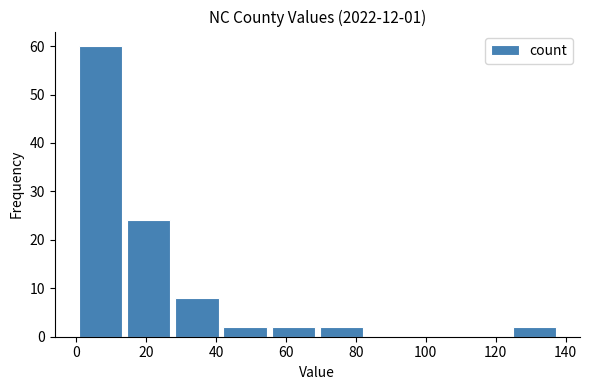

Reading left to right, list every bar in this chart as the range it spans on the x-axis followed by its height. Neither the bar edges nor the heights are printed on the chart, so give them approximately, as read against the axes.

0.0 to 13.8: 60
13.8 to 27.6: 24
27.6 to 41.4: 8
41.4 to 55.2: 2
55.2 to 69.0: 2
69.0 to 82.8: 2
82.8 to 96.6: 0
96.6 to 110.4: 0
110.4 to 124.2: 0
124.2 to 138.0: 2